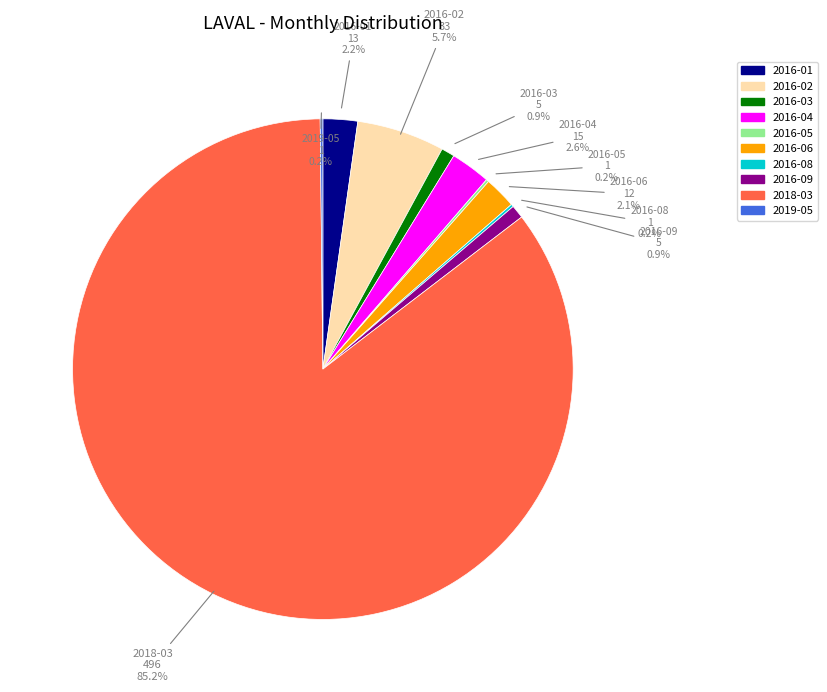

Is there a majority slice in this chart?

Yes